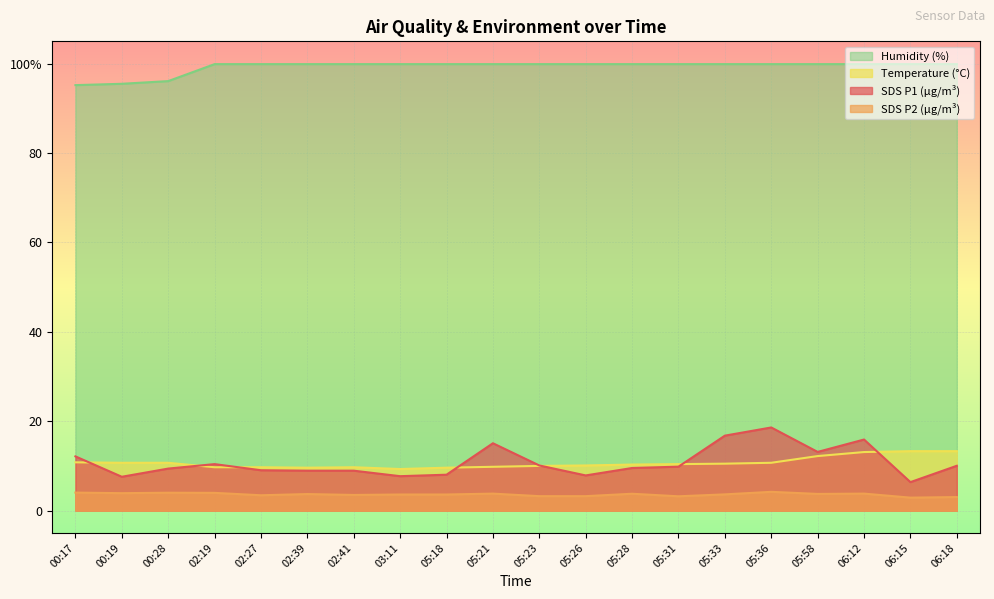

What is the smallest value displayed?

2.9